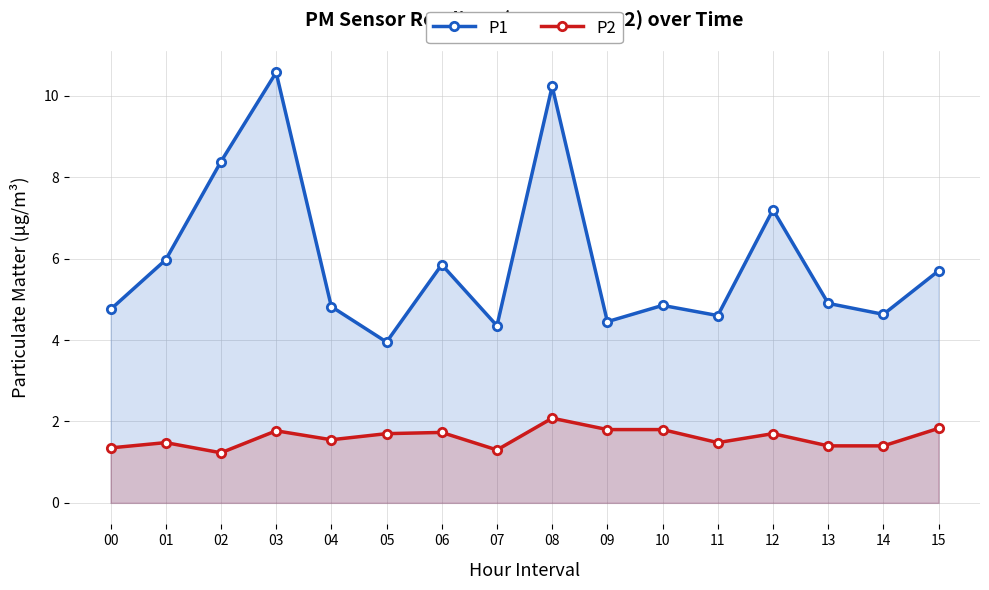

Is it true that P1 equals 7.2 at 12?

True